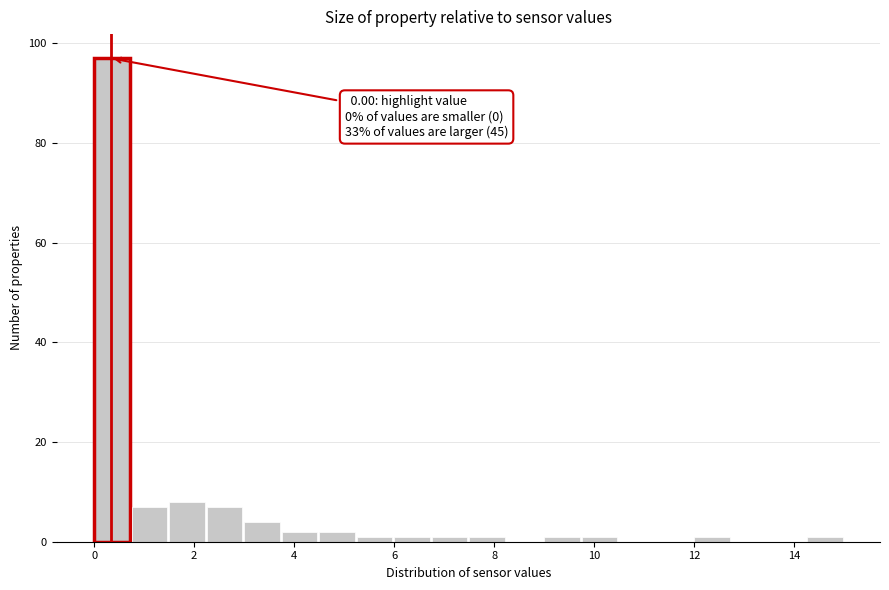

Read against the x-axis, roughly where is the centre of the tallest bar?

0.4